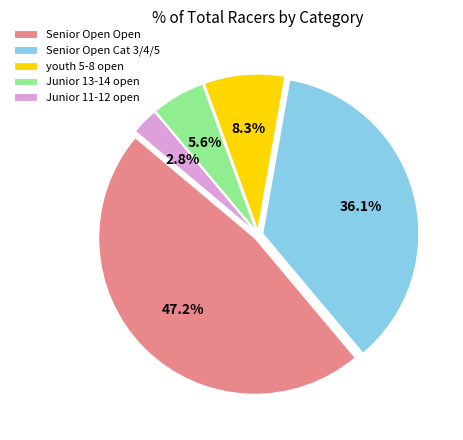

The youth 5-8 open slice represents 17% of the pie. True or false?

False